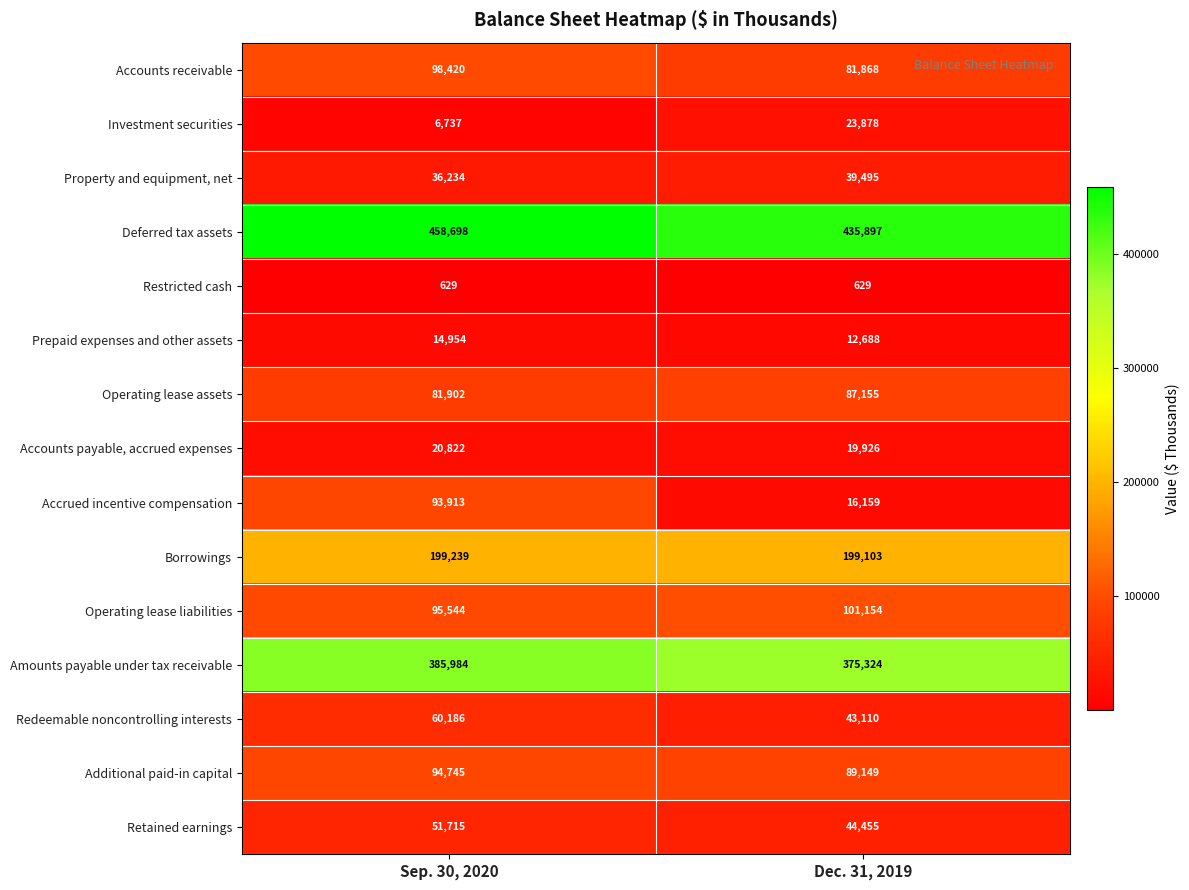

What is the difference between the Accounts receivable values at Dec. 31, 2019 and Sep. 30, 2020?

16552